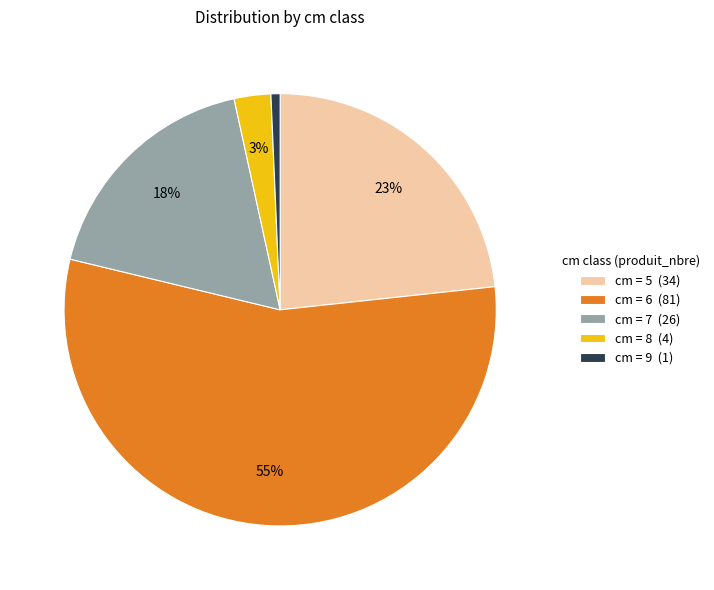

Is cm = 6 (81) the majority of the pie?

Yes